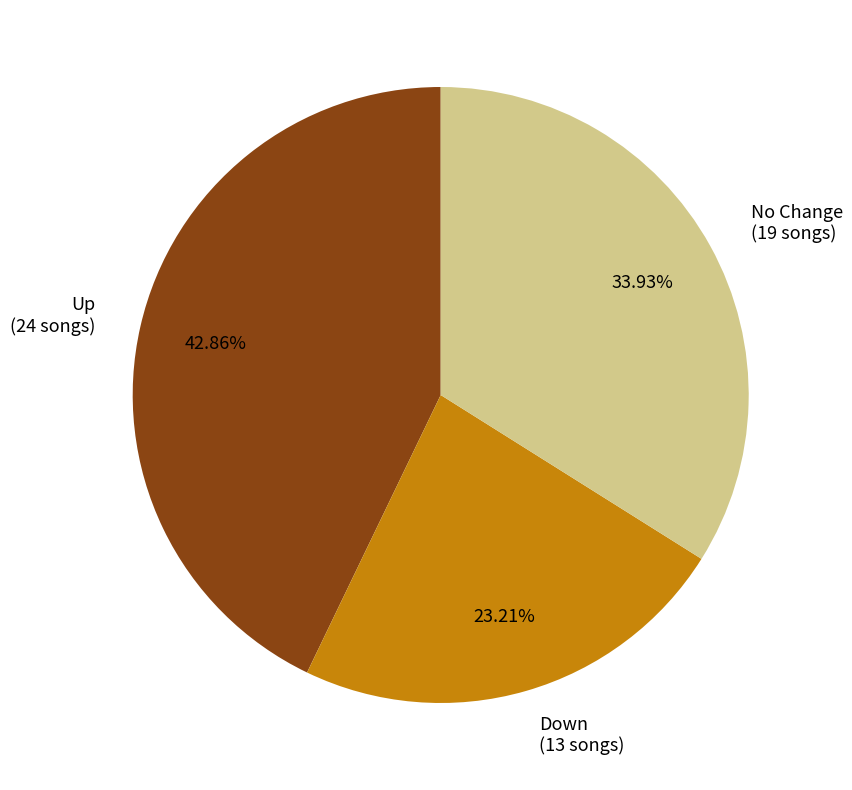

Combined, do No Change (19 songs) and Down (13 songs) account for over 50%?

Yes